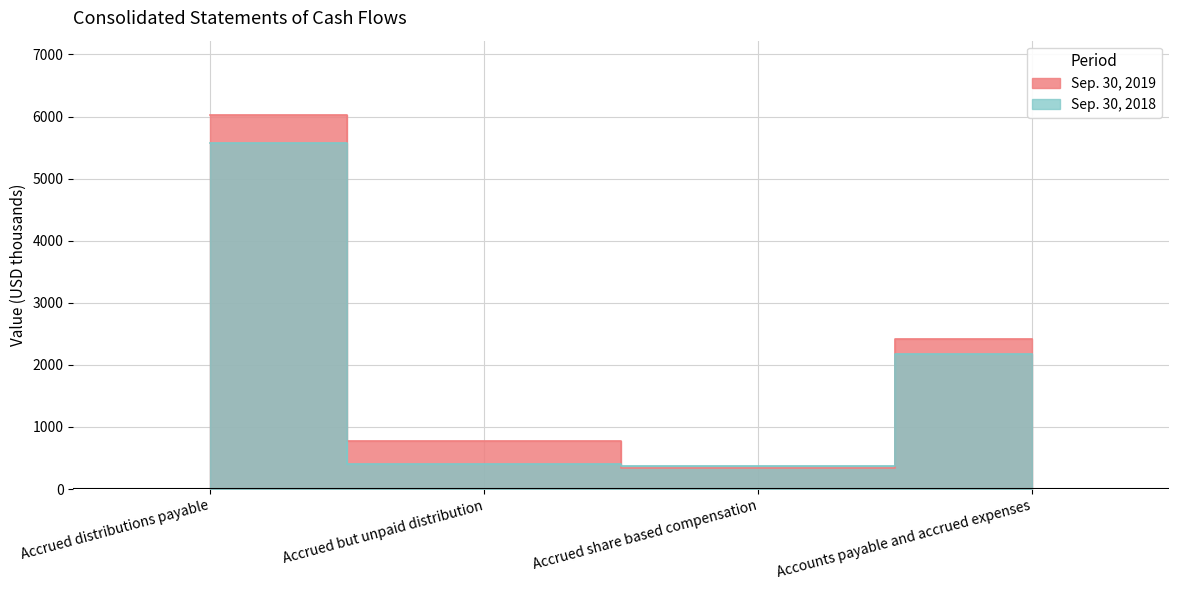

Rank the series by their maximum value, from lowest to highest.

Sep. 30, 2018, Sep. 30, 2019